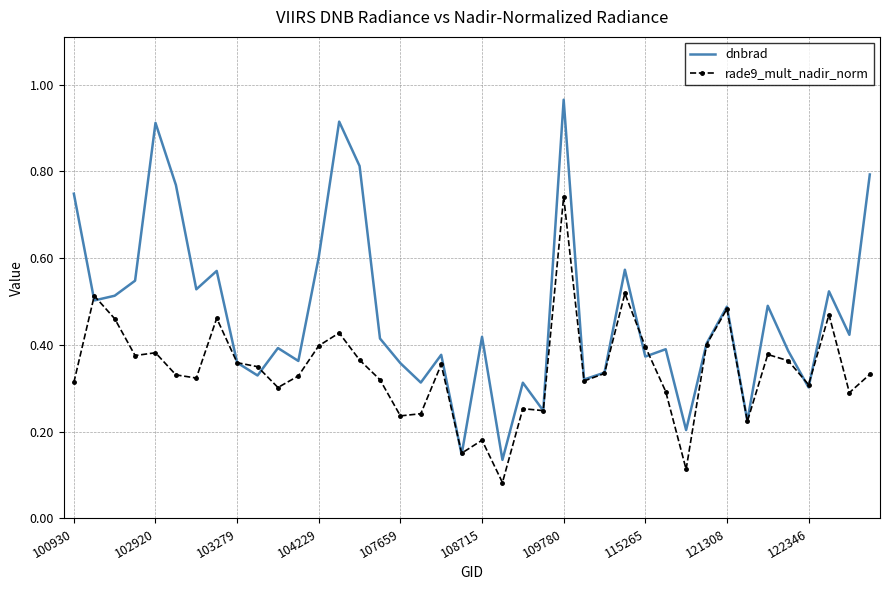

Which series has the largest total across all categories?

dnbrad